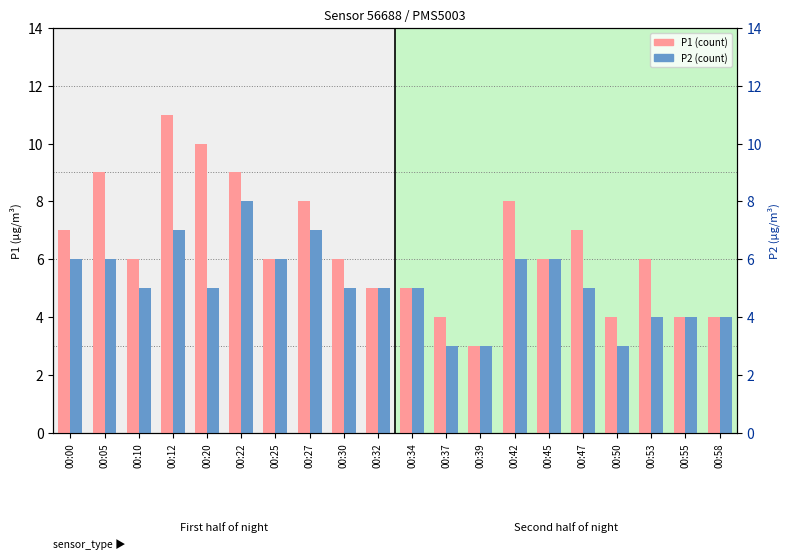

Which series has the largest total across all categories?

P1